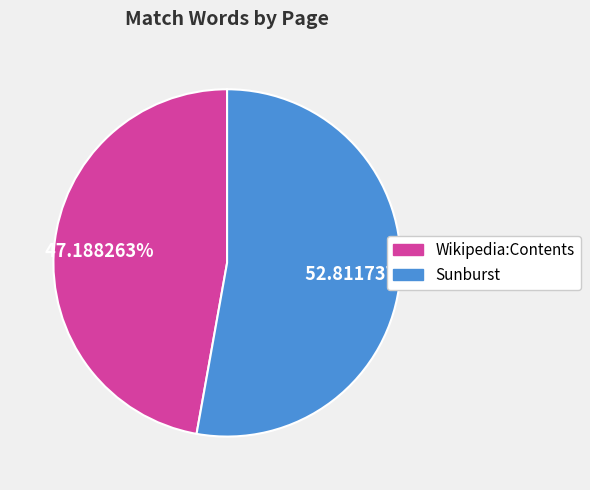

What is the majority slice?

Sunburst